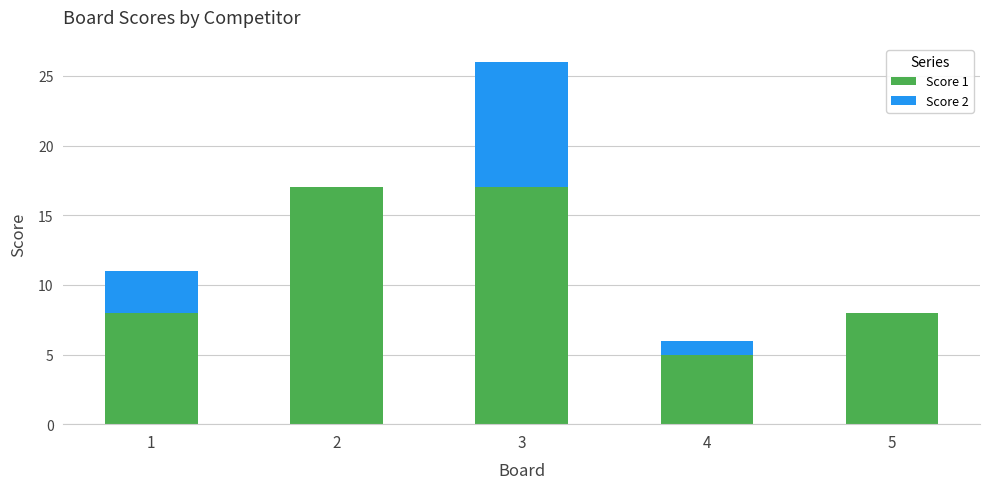

What is the total value across all series at 2?

17